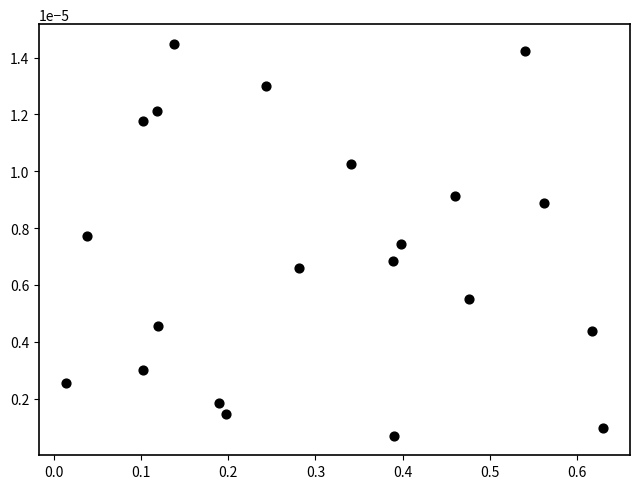

What is the range of X values (max minus min)?

0.6